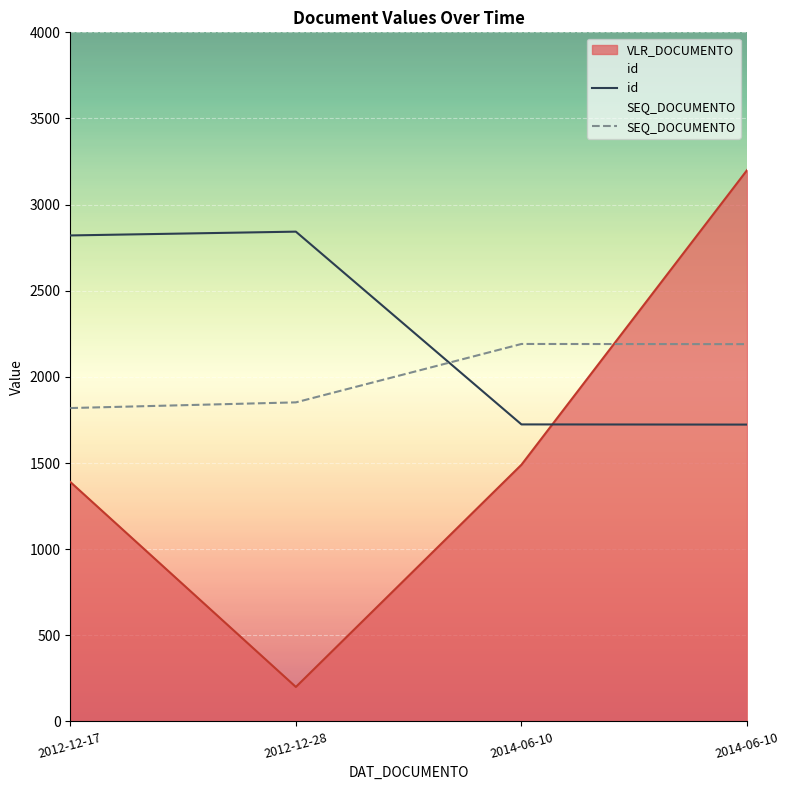

How many distinct data groups are displayed?

3